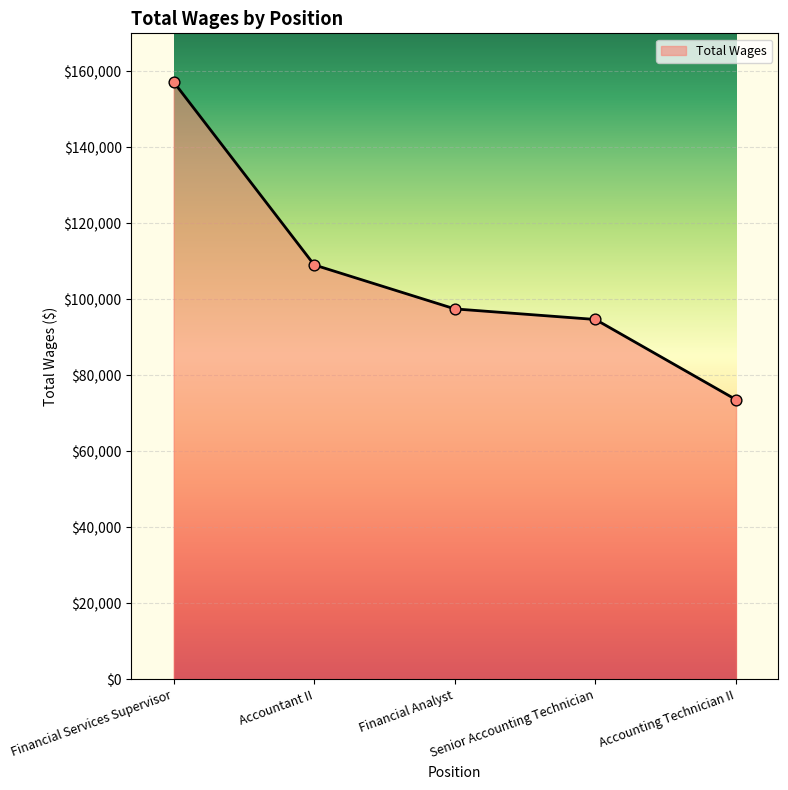

What is the change in value from Financial Services Supervisor to Accountant II?

-48159